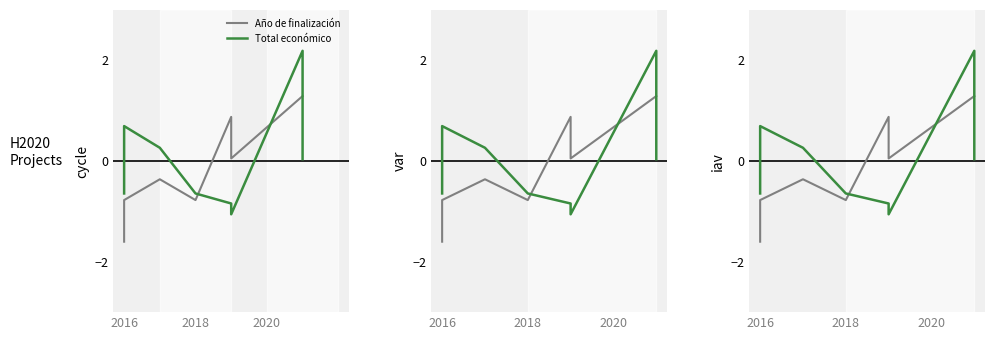

What are all the series names shown in the legend?

Año de finalización, Total económico